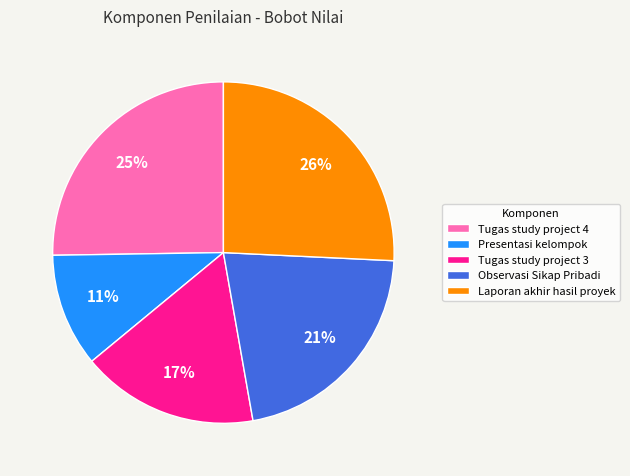

Combined, do Observasi Sikap Pribadi and Presentasi kelompok account for over 50%?

No